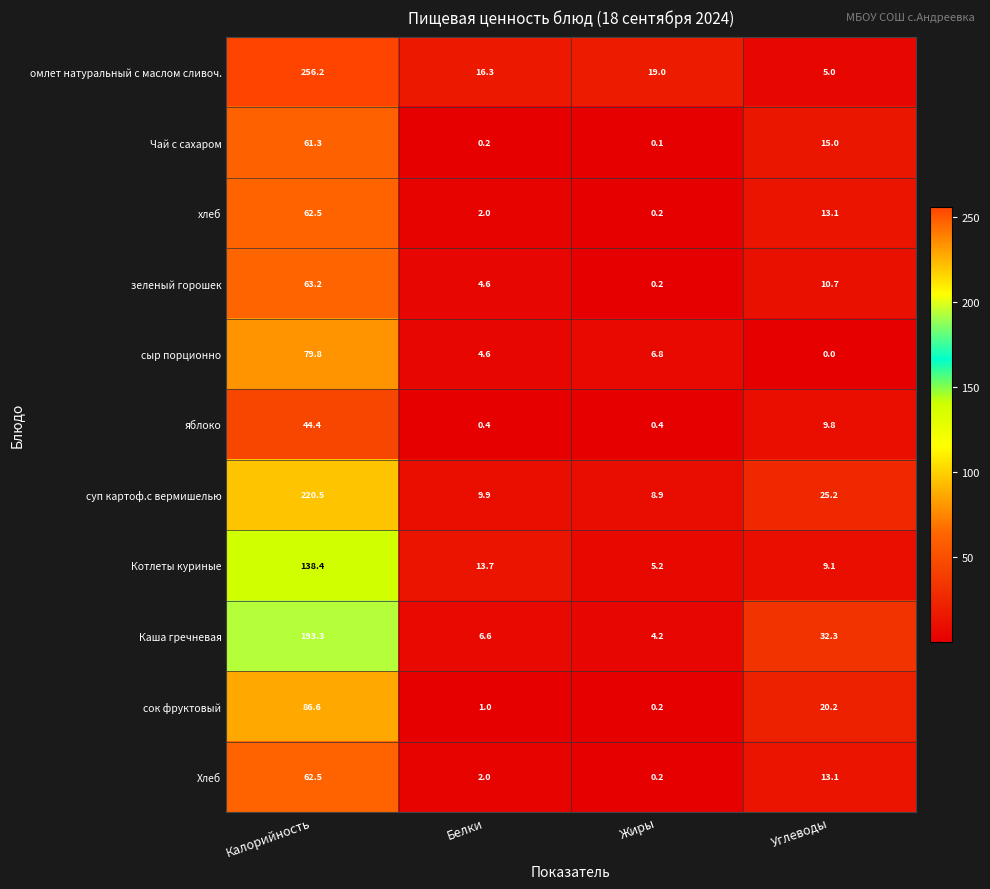

What value does the Чай с сахаром series have at Углеводы?

15.0